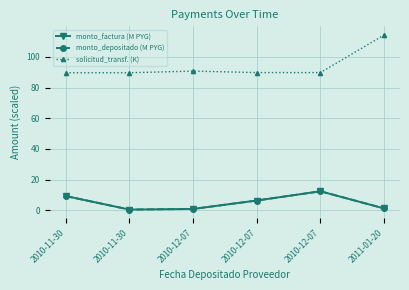

What is the difference between the maximum and second lowest values in the monto_depositado (M PYG) series?

11.5